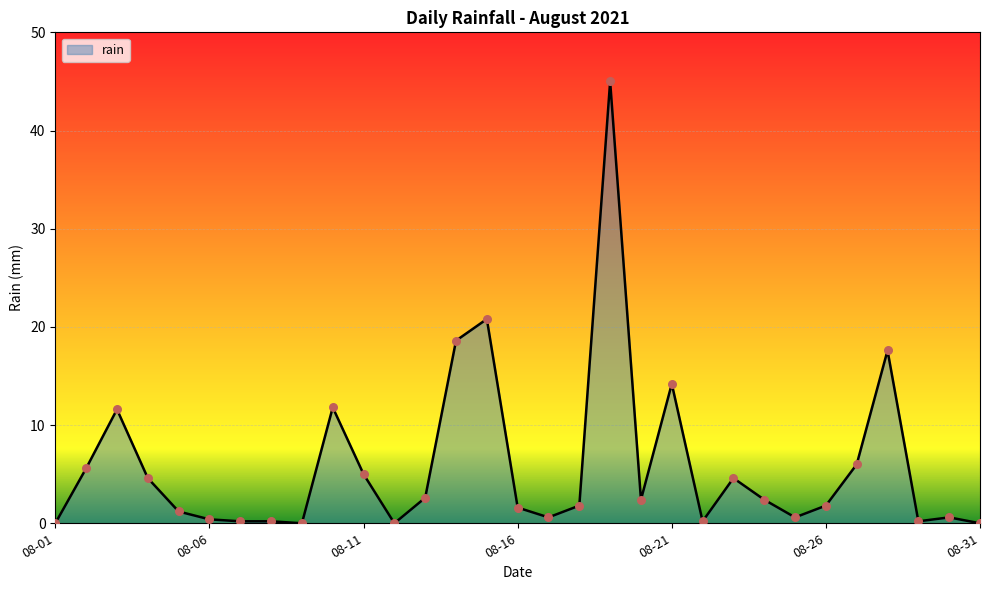

What is the maximum value shown in the chart?

45.0